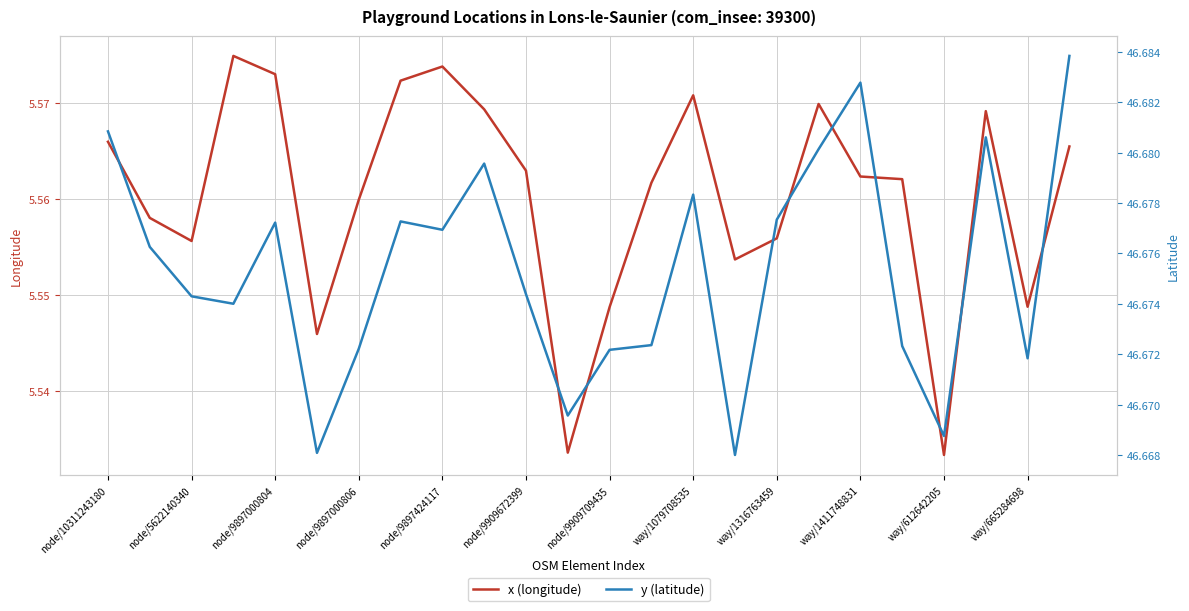

What is the smallest value displayed?

5.5